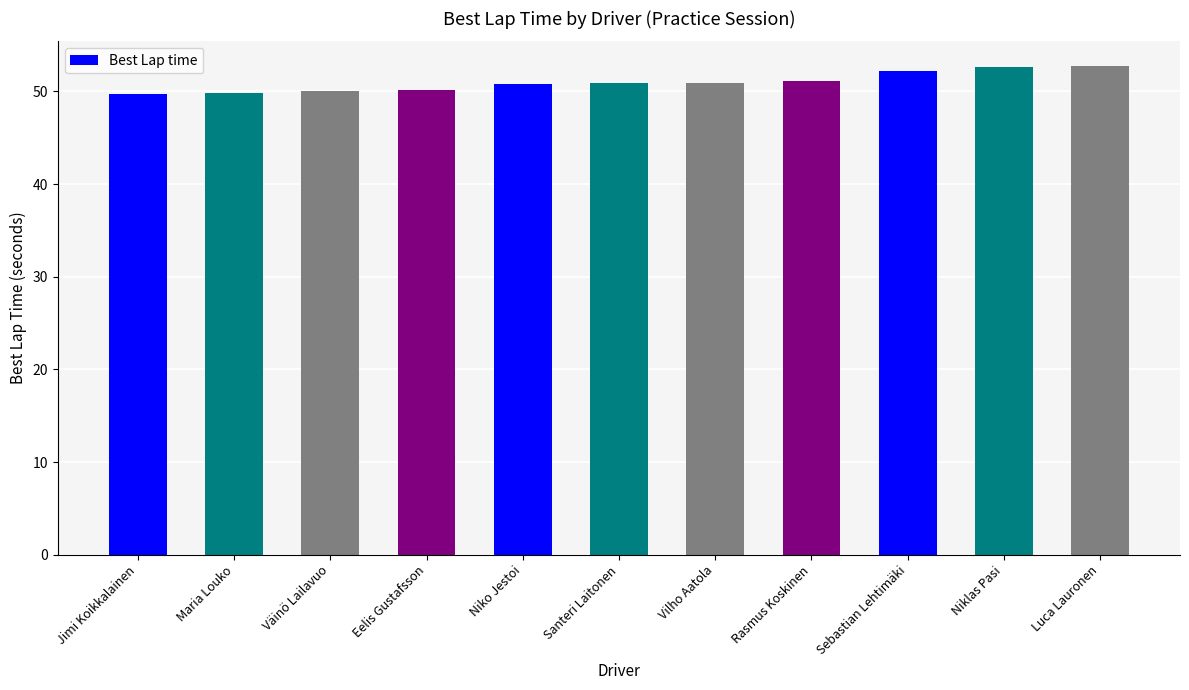

What is the value of the 1st bar from the left?

49.7